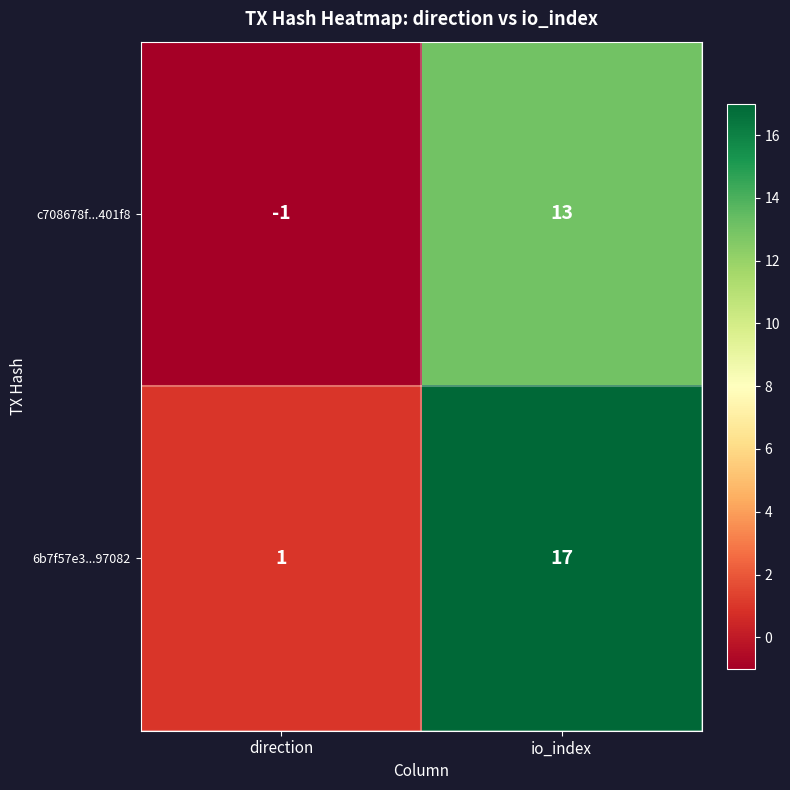

What is the difference between the 6b7f57e3...97082 values at io_index and direction?

16